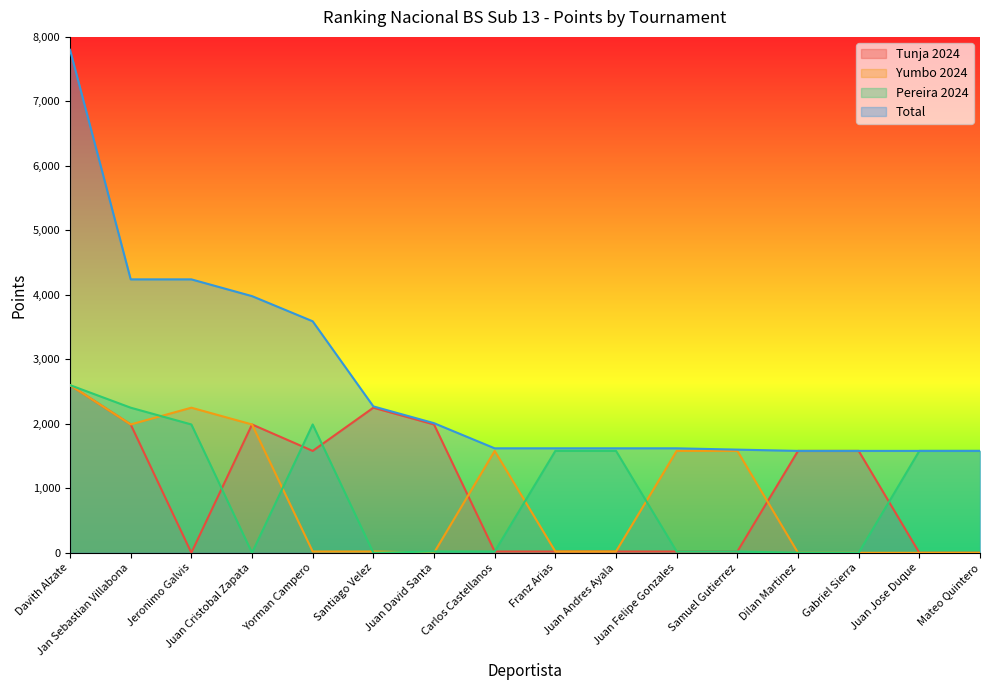

What is the label of the 11th point from the right?

Santiago Velez